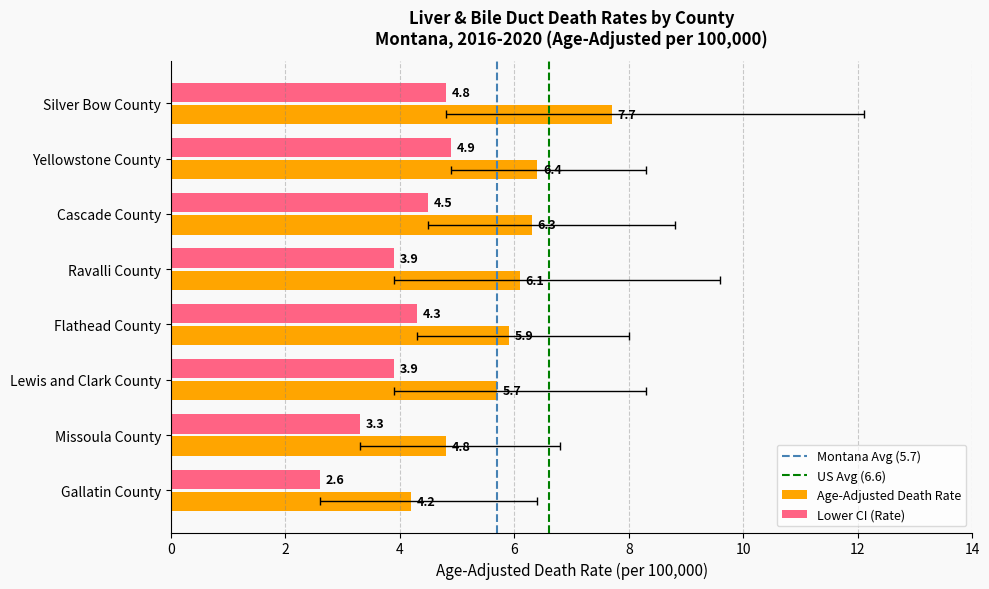

How many data points in Lower CI are above 4?

4